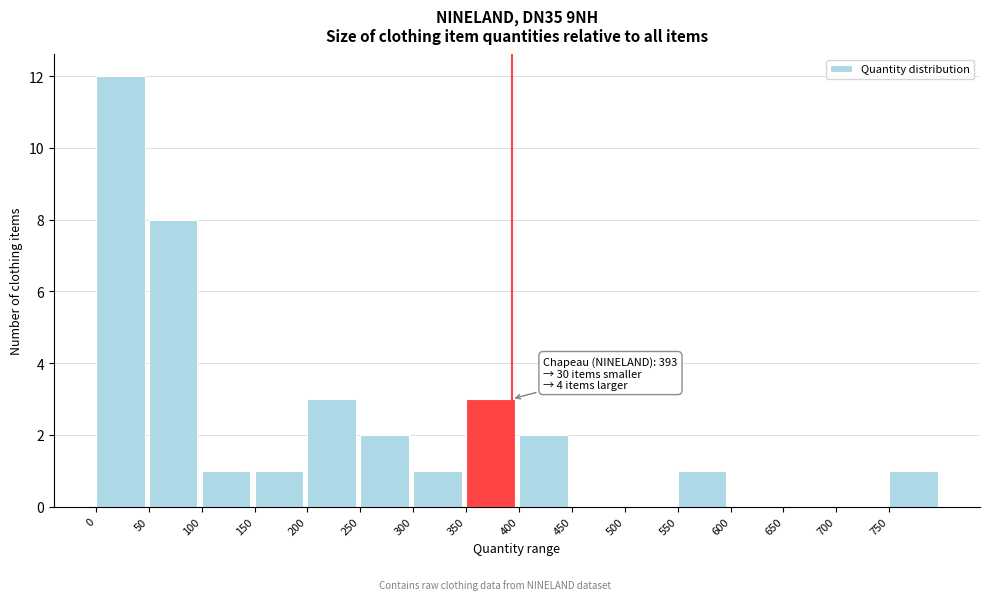

Which range on the x-axis has the tallest bar?

0 to 50